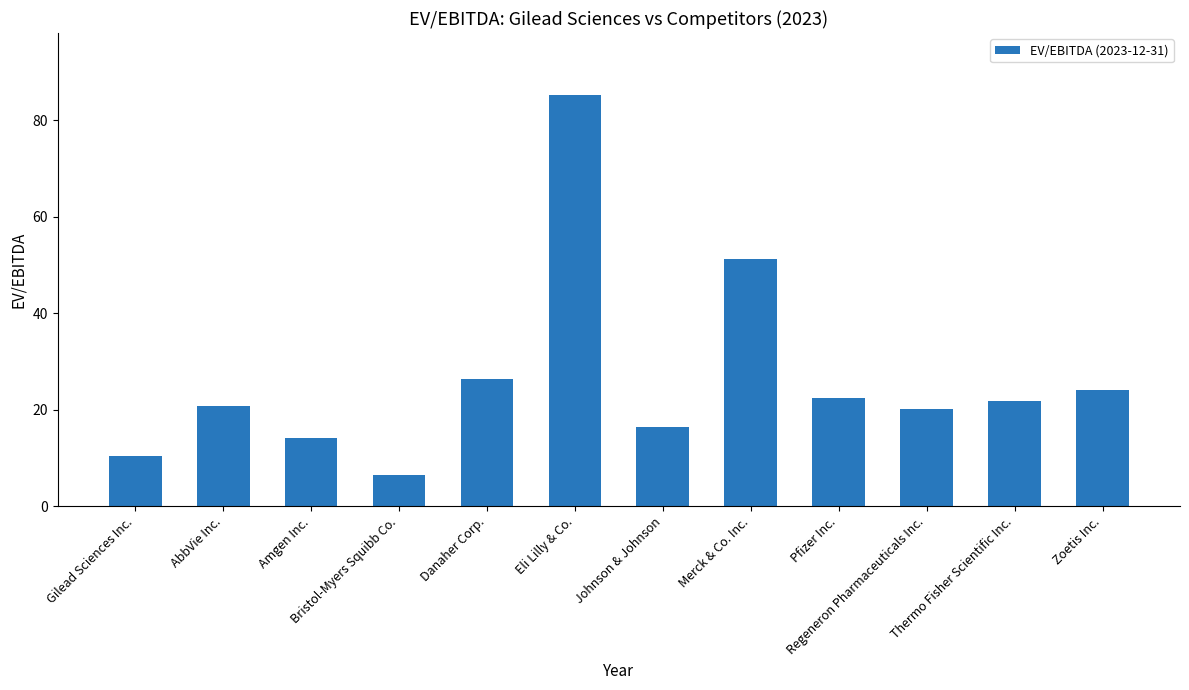

Is it true that the value at Thermo Fisher Scientific Inc. is 21.8?

True